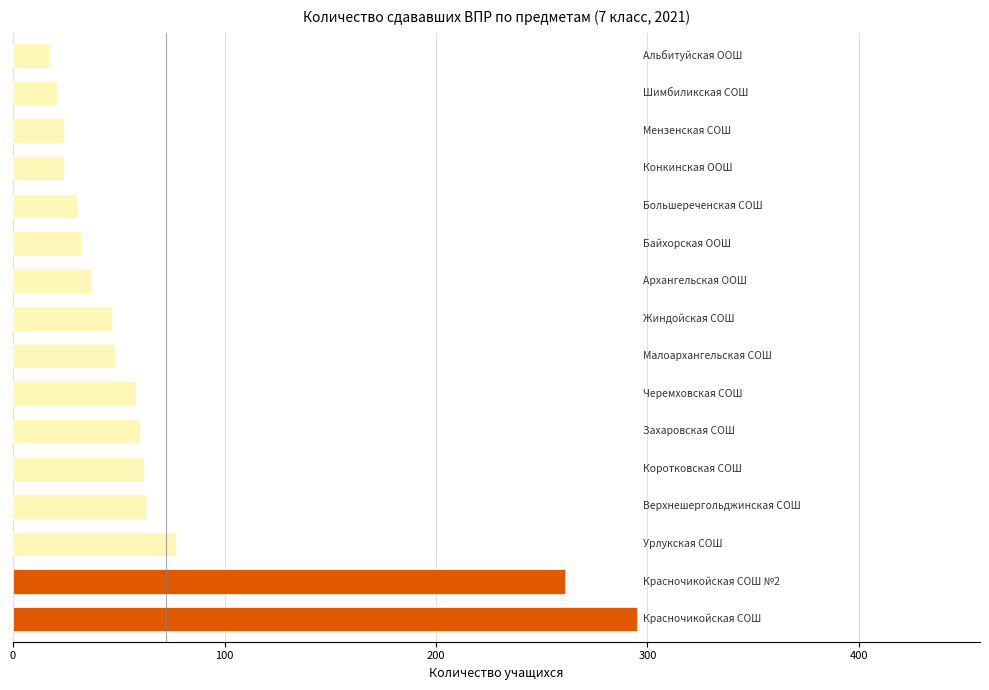

What is the greatest value displayed?

295